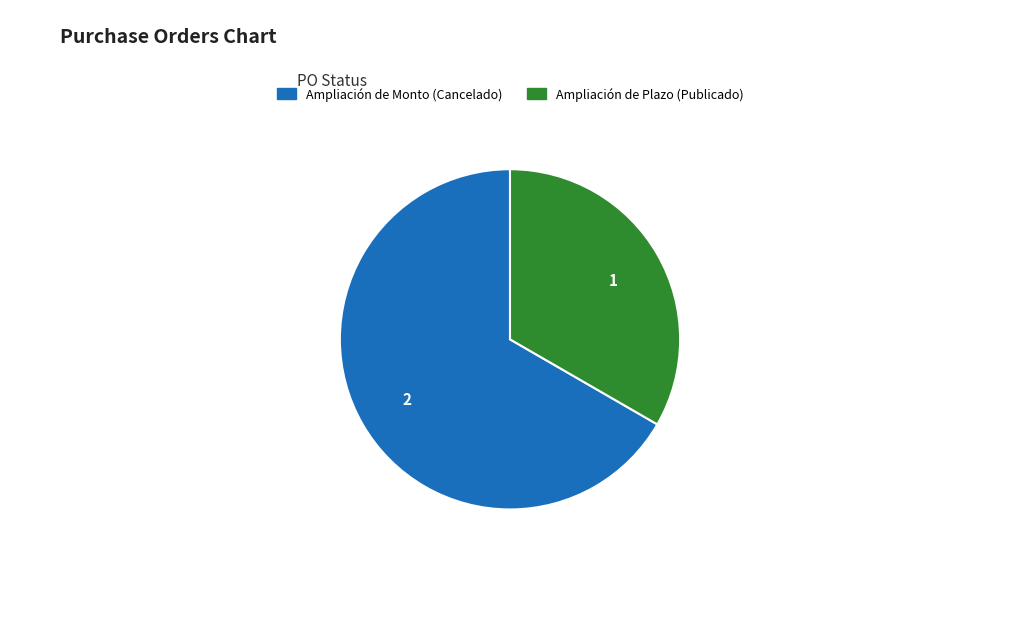

What is the largest slice in the pie chart?

Ampliación de Monto (Cancelado)